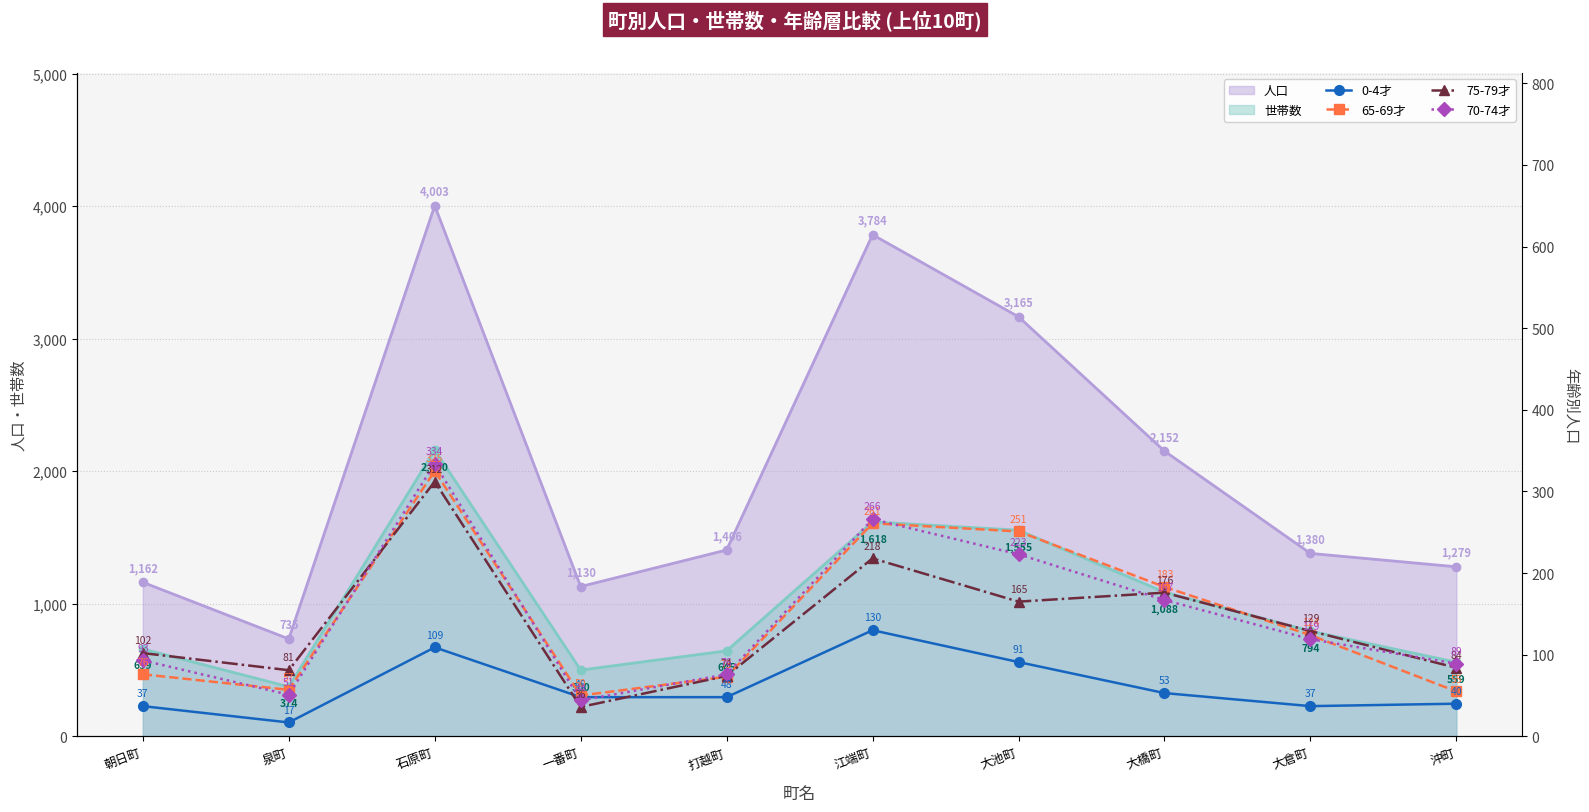

Between which two adjacent categories do 0-4才 and 70-74才 first intersect?

石原町 and 一番町